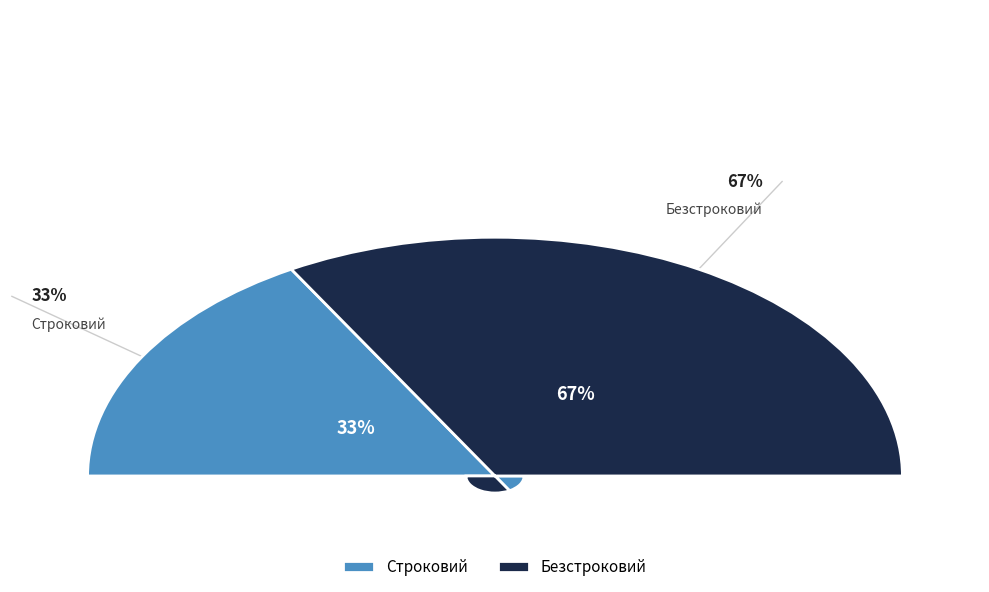

What is the majority slice?

Безстроковий